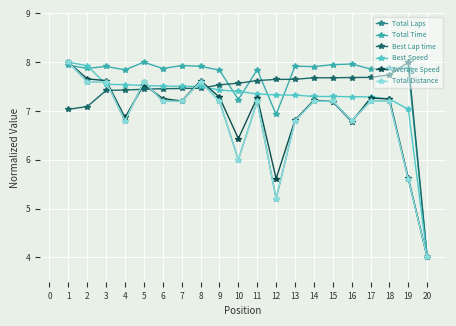

What is the difference between the second highest and minimum values in the Total Laps series?

3.6